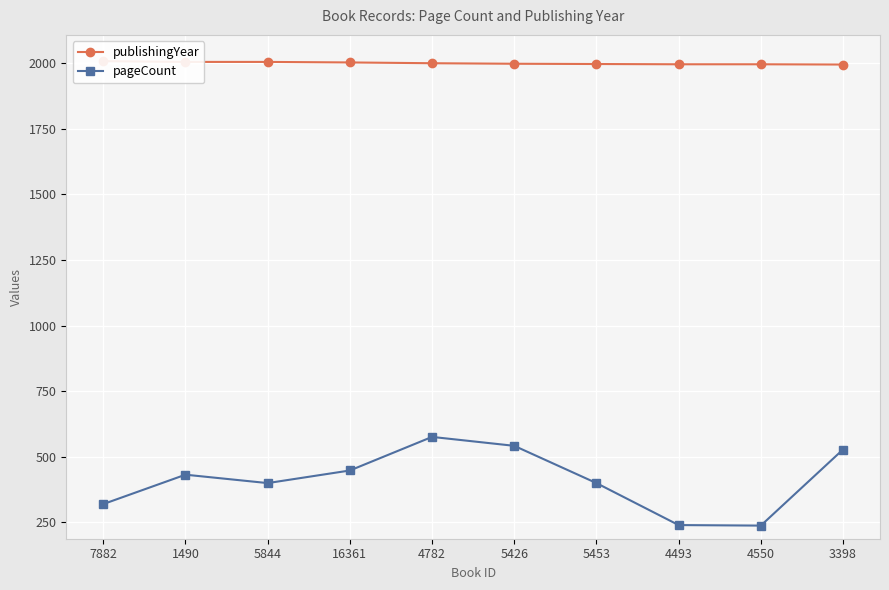

True or false: publishingYear and pageCount intersect in this chart.

False